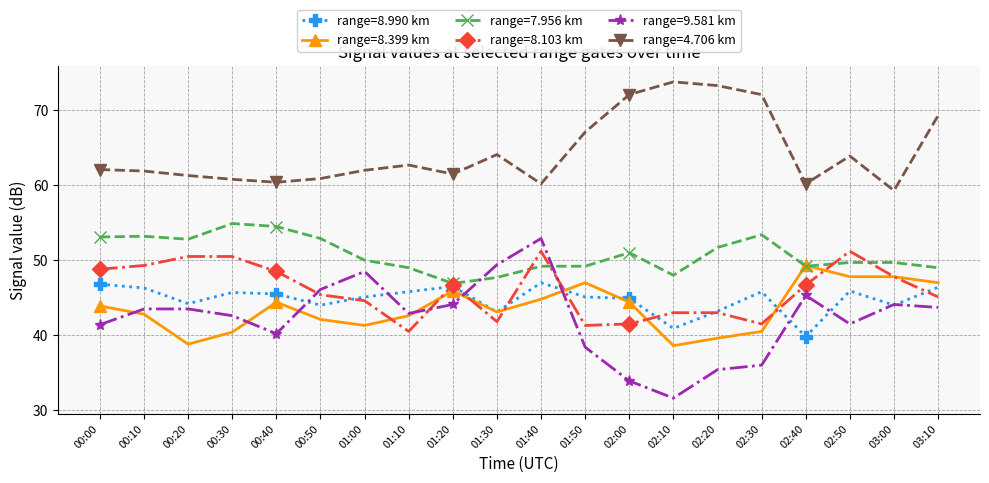

Where is the first local minimum for range=8.399 km?

00:20